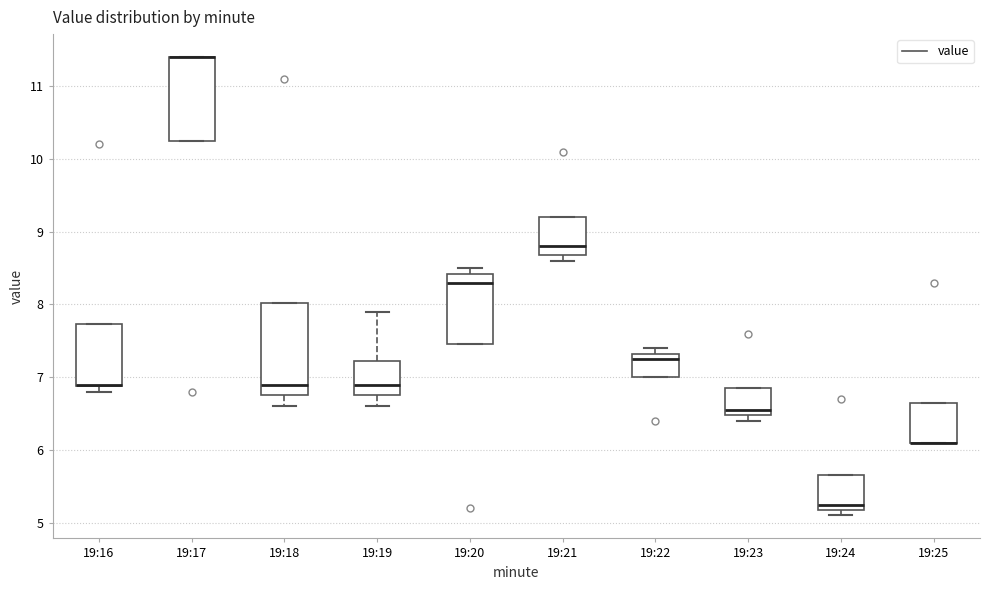

Where is the upper edge of the box for 19:25 on the y-axis? The values are not printed on the chart, so give them approximately, as read against the axis.

6.7